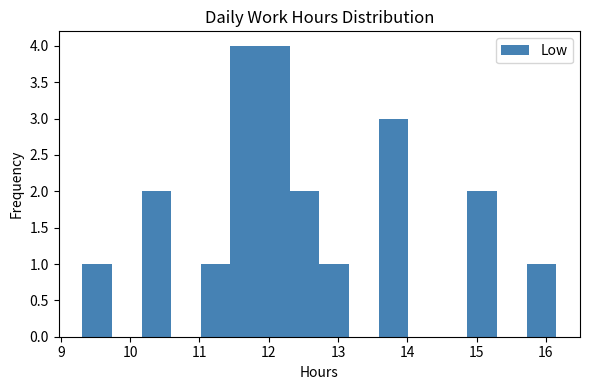

Reading left to right, transcribe this chart: for each bar, give the range it covers on the x-axis and its height. Neither the bar edges nor the heights are printed on the chart, so give them approximately, as read against the axes.

9.3 to 9.7: 1
9.7 to 10.2: 0
10.2 to 10.6: 2
10.6 to 11.0: 0
11.0 to 11.4: 1
11.4 to 11.9: 4
11.9 to 12.3: 4
12.3 to 12.7: 2
12.7 to 13.2: 1
13.2 to 13.6: 0
13.6 to 14.0: 3
14.0 to 14.4: 0
14.4 to 14.9: 0
14.9 to 15.3: 2
15.3 to 15.7: 0
15.7 to 16.2: 1